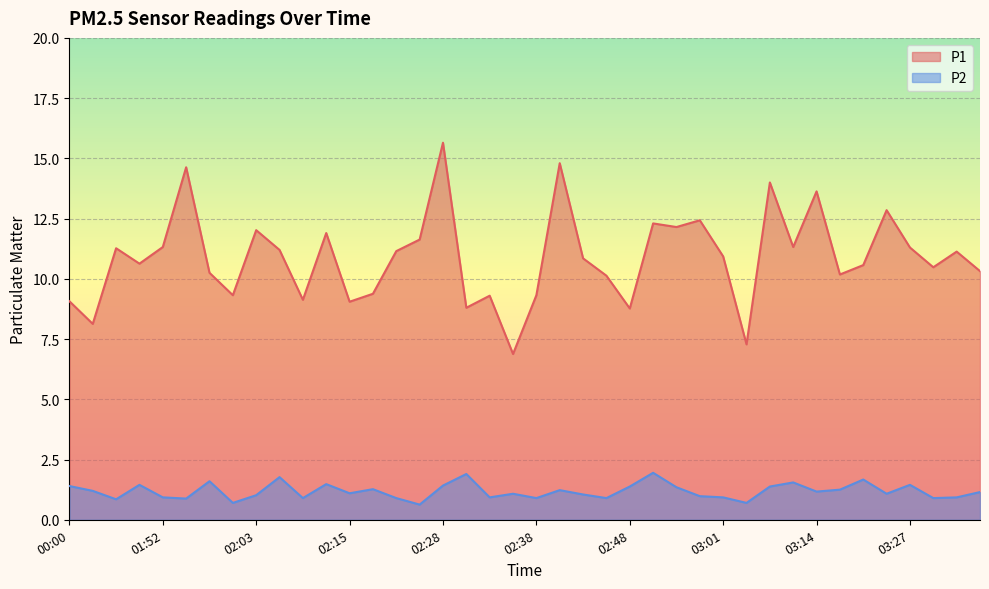

Does the chart display data point markers on the line(s)?

No